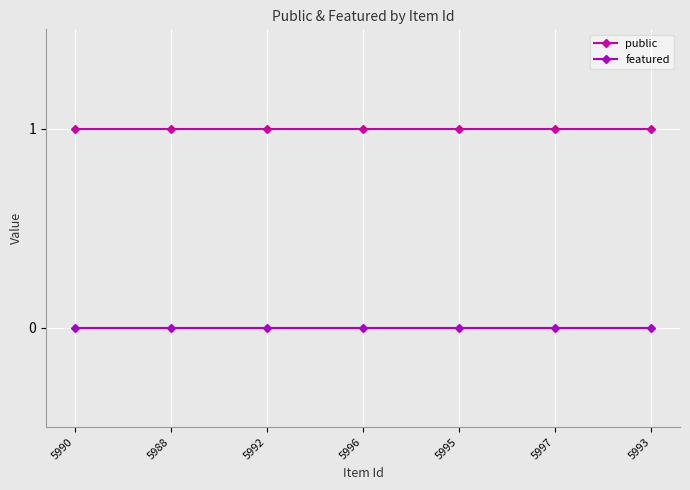

Count the number of data series in this chart.

2